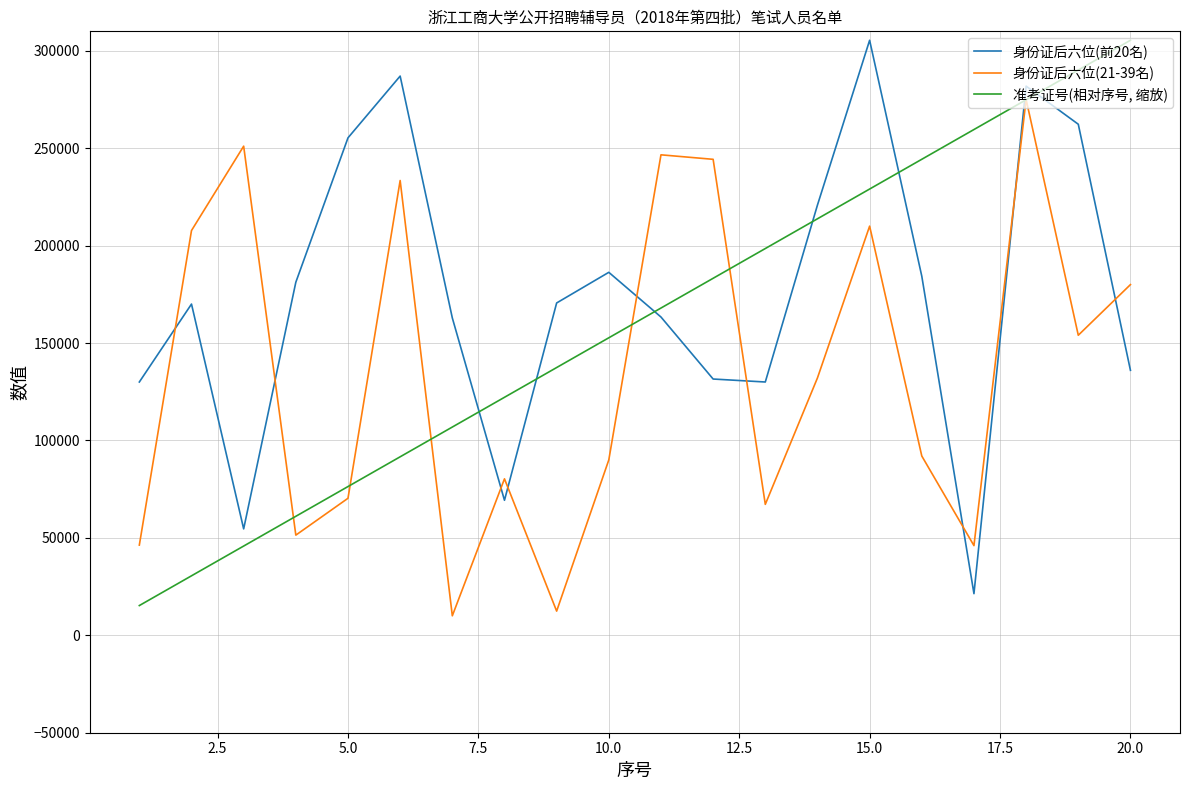

Does the chart have visible grid lines?

Yes